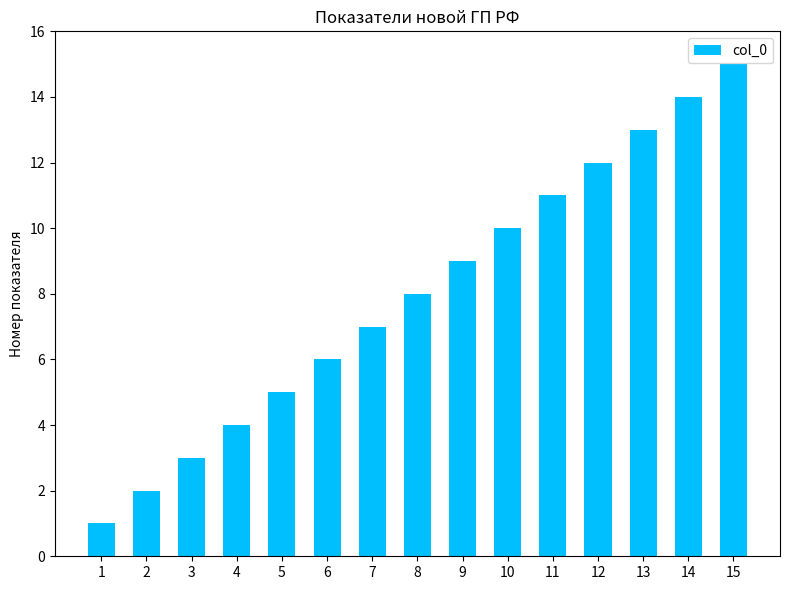

Is it true that the value at 2 is 3?

False